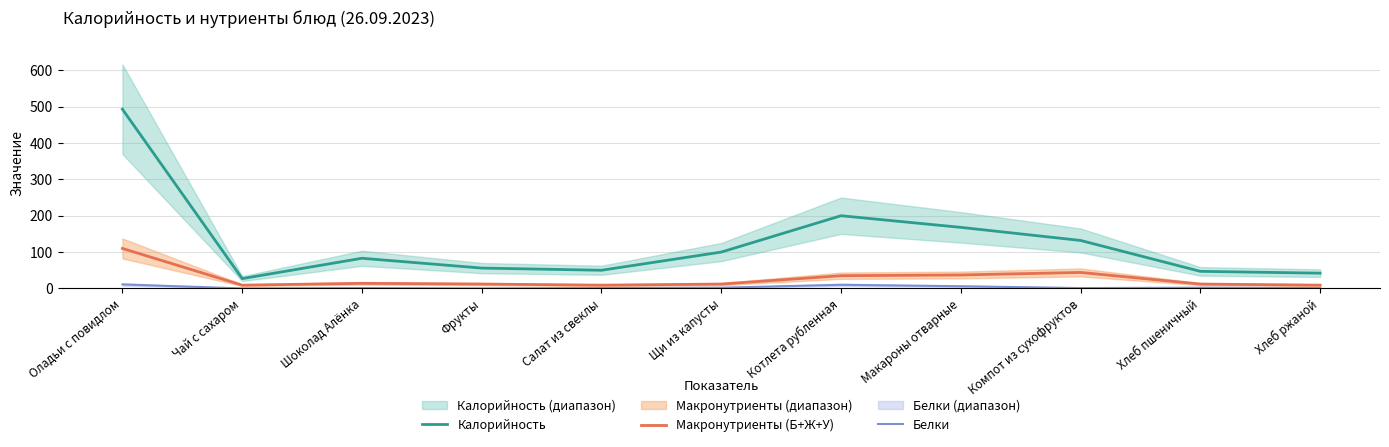

Reading left to right, extract all data points from this chart.

Калорийность: Оладьи с повидлом=493	Чай с сахаром=27	Шоколад Алёнка=83	Фрукты=56	Салат из свеклы=50	Щи из капусты=100	Котлета рубленная=200	Макароны отварные=168	Компот из сухофруктов=132	Хлеб пшеничный=47	Хлеб ржаной=42
Макронутриенты (Б+Ж+У): Оладьи с повидлом=110	Чай с сахаром=9	Шоколад Алёнка=14	Фрукты=12	Салат из свеклы=9	Щи из капусты=12	Котлета рубленная=35	Макароны отварные=37	Компот из сухофруктов=44	Хлеб пшеничный=12	Хлеб ржаной=9
Белки: Оладьи с повидлом=11	Чай с сахаром=0	Шоколад Алёнка=1	Фрукты=0	Салат из свеклы=1	Щи из капусты=2	Котлета рубленная=10	Макароны отварные=6	Компот из сухофруктов=1	Хлеб пшеничный=2	Хлеб ржаной=1